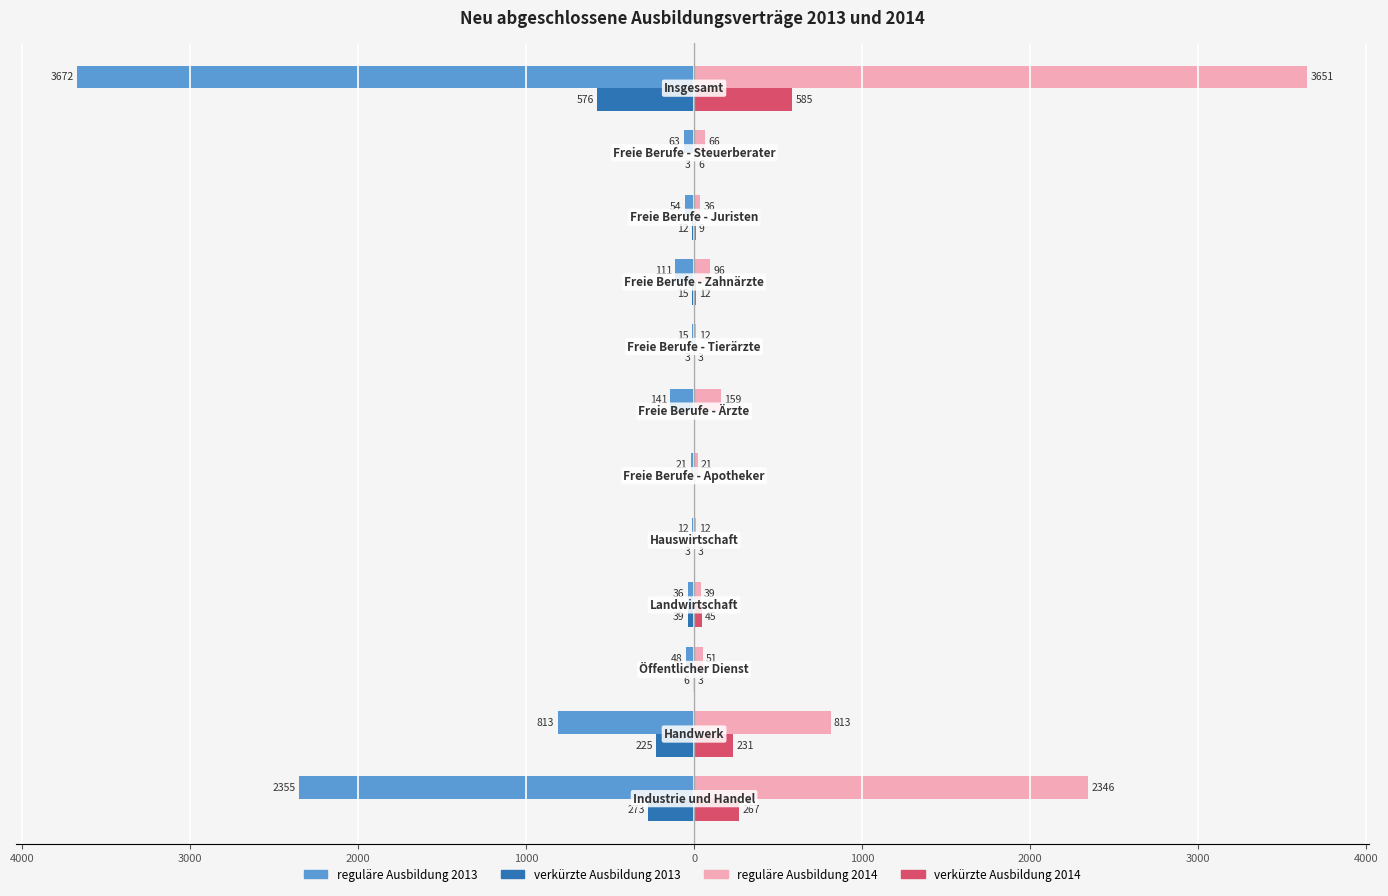

What are all the series names shown in the legend?

reguläre Ausbildung 2013, verkürzte Ausbildung 2013, reguläre Ausbildung 2014, verkürzte Ausbildung 2014